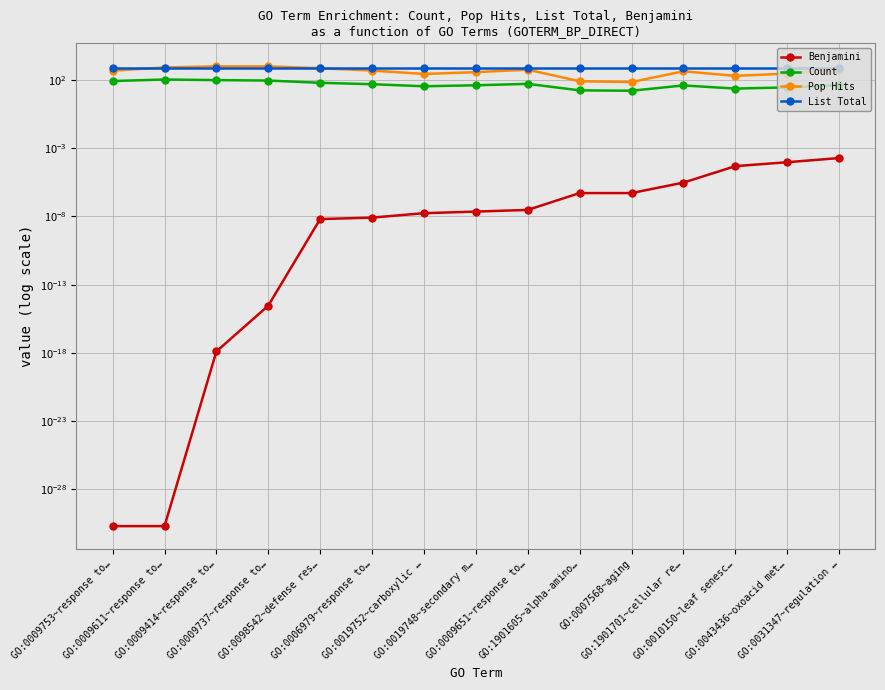

Between GO:0009651~response to… and GO:0009611~response to…, which is larger?

GO:0009651~response to…